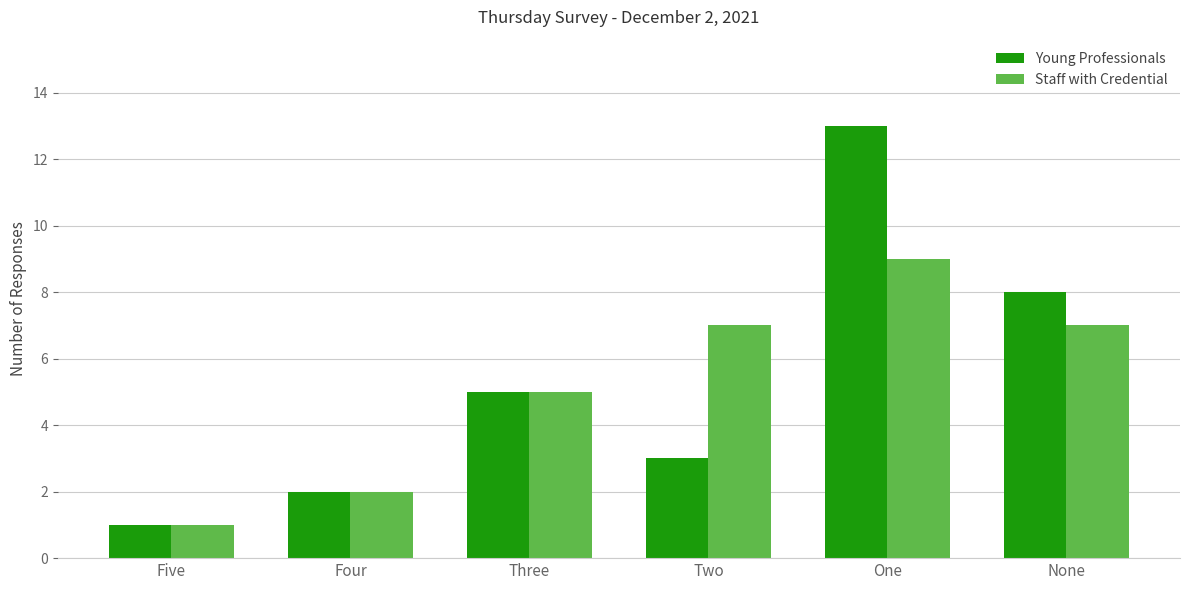

Rank the series by their maximum value, from lowest to highest.

Staff with Credential, Young Professionals